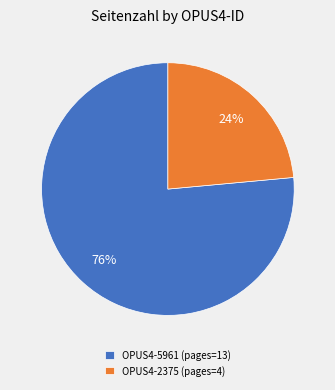

Which slice is the largest?

OPUS4-5961